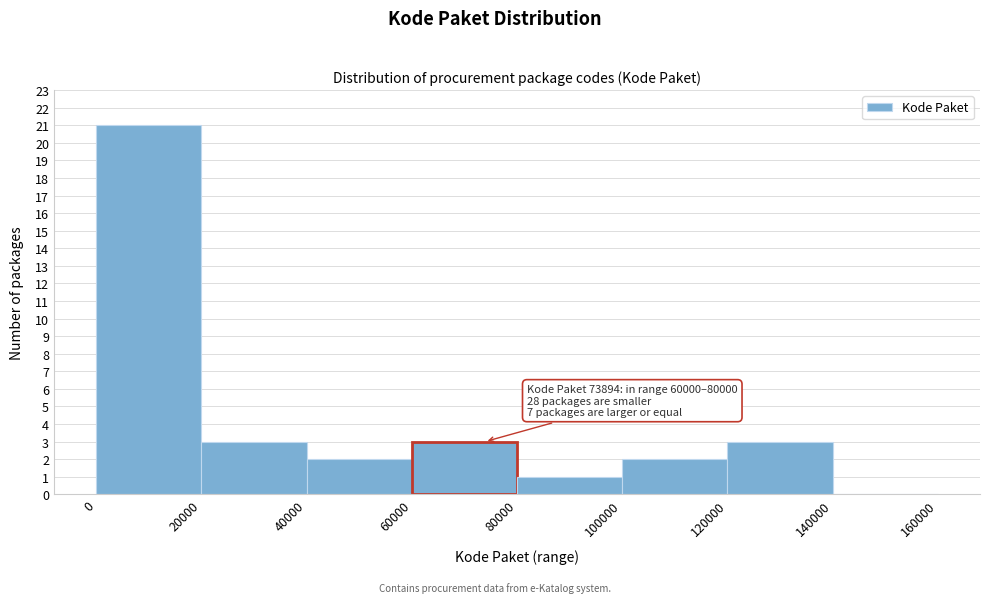

Which range on the x-axis has the tallest bar?

0 to 20000